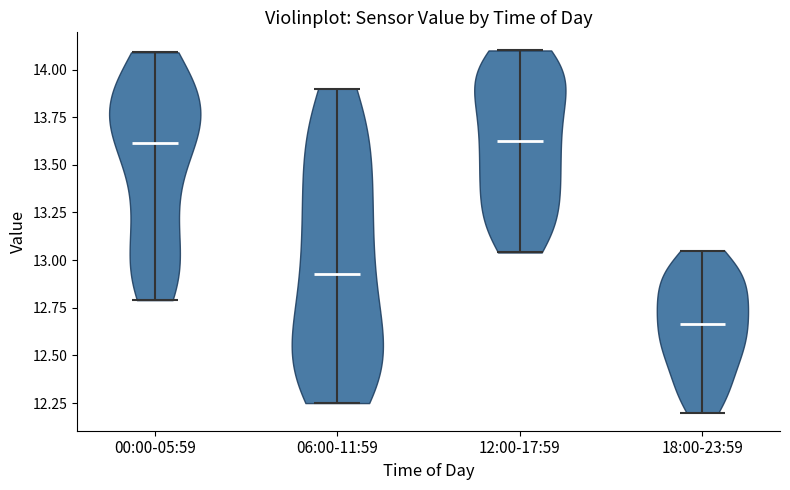

Reading left to right, read every violin against the y-axis: where its median line is, and the lowest and highest points it reaches. The values are not printed on the chart, so give them approximately, as read against the axis.

00:00-05:59: median line 13.60, lowest point 12.80, highest point 14.10
06:00-11:59: median line 12.95, lowest point 12.25, highest point 13.90
12:00-17:59: median line 13.65, lowest point 13.05, highest point 14.10
18:00-23:59: median line 12.65, lowest point 12.20, highest point 13.05